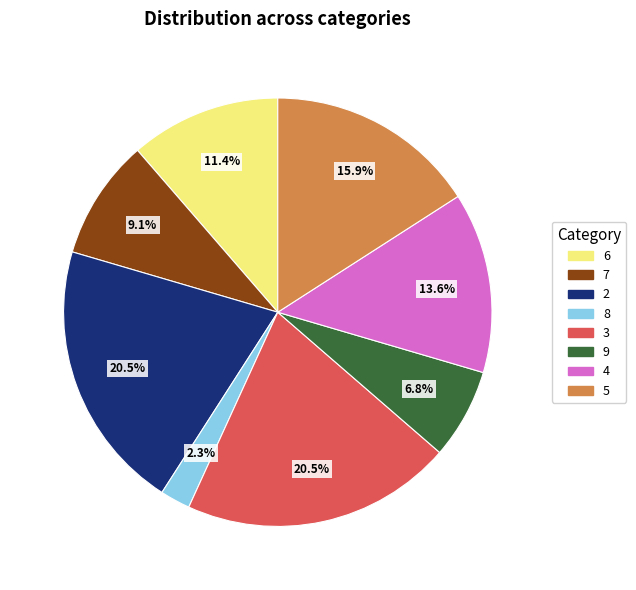

Count the number of slices in the pie.

8